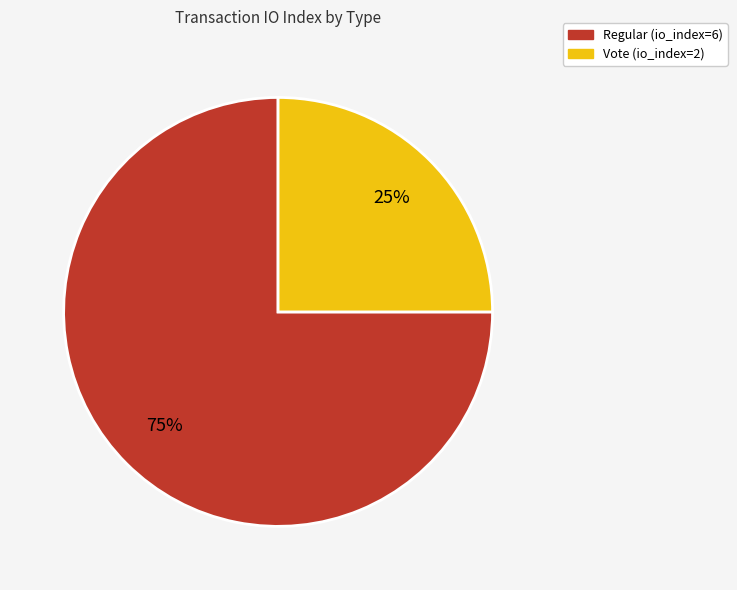

What percentage is the Regular slice, to the nearest percent?

75%